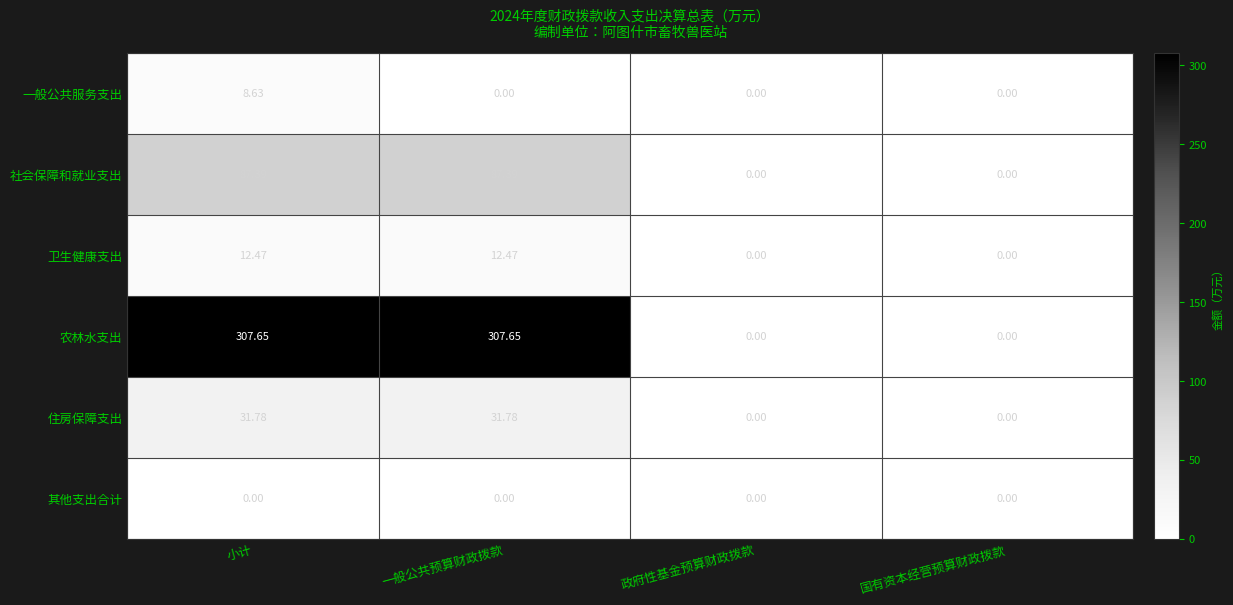

Which series has the largest total across all categories?

农林水支出